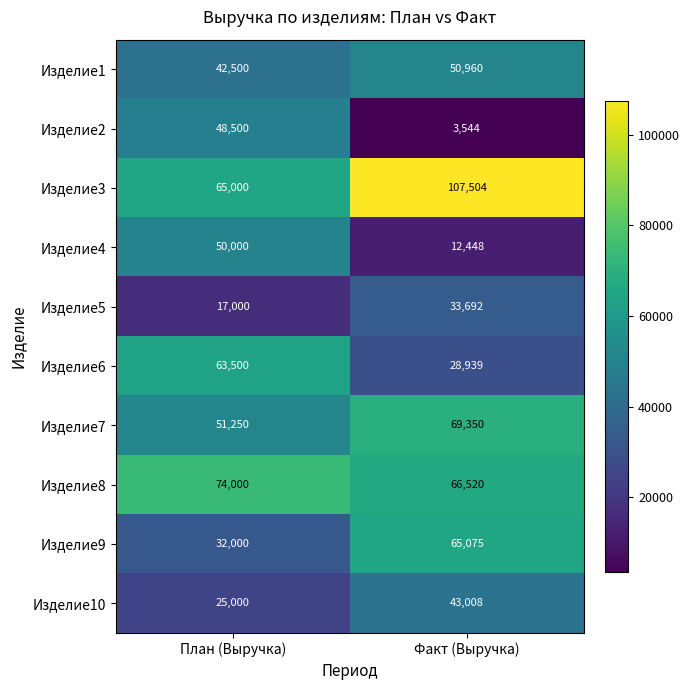

True or false: Изделие2 has a value of 48500 at План (Выручка).

True